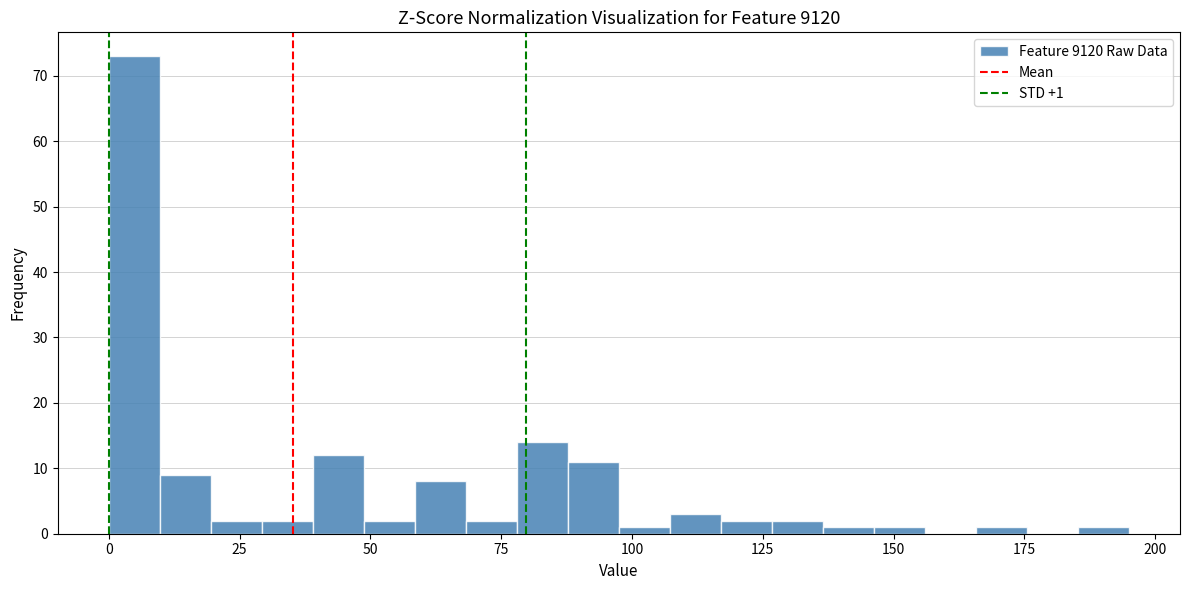

Read against the x-axis, roughly where is the centre of the tallest bar?

5